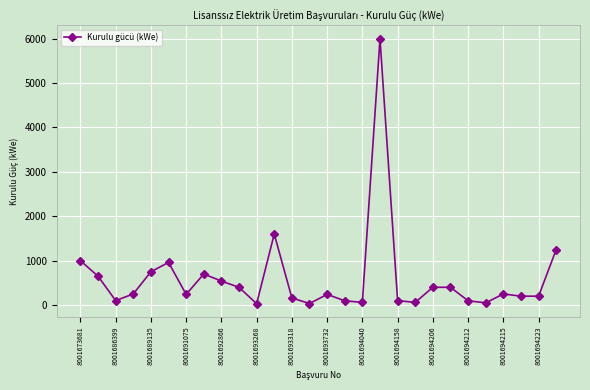

What is the value of the 7th point from the left?

240.0